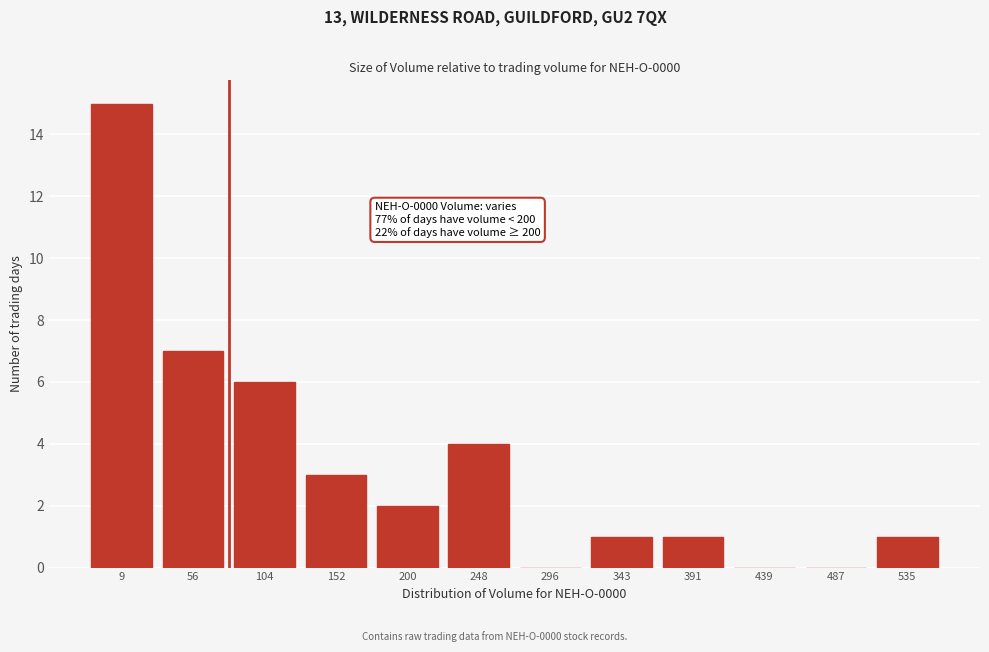

Reading left to right, list all the values displayed in this chart.

9=15	56=7	104=6	152=3	200=2	248=4	296=0	343=1	391=1	439=0	487=0	535=1